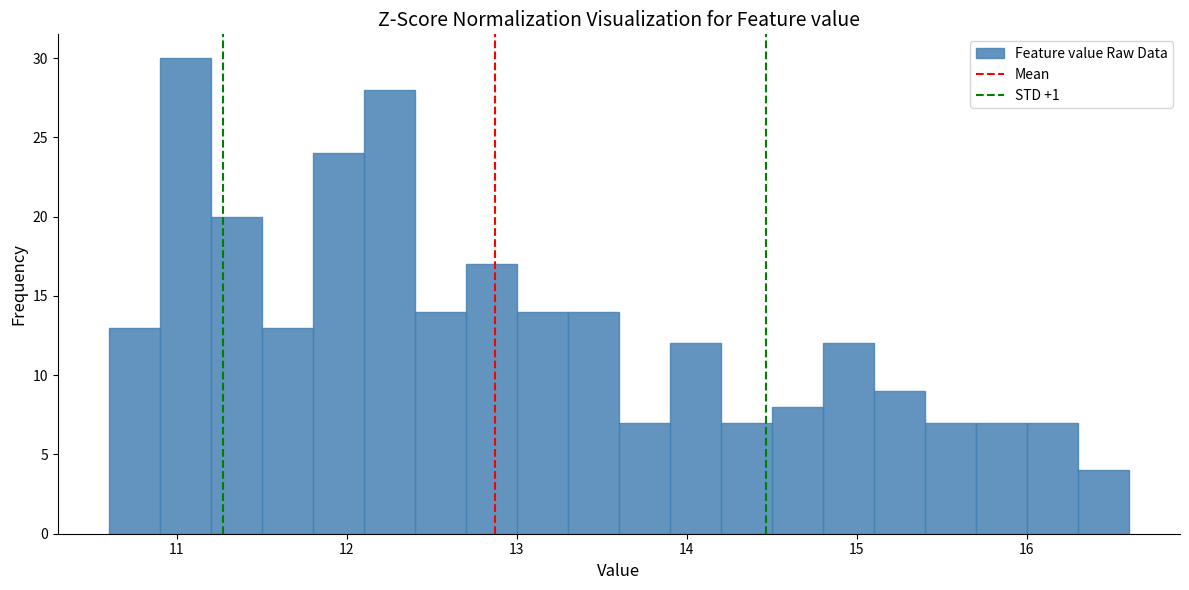

Read against the x-axis, roughly where is the centre of the tallest bar?

11.1